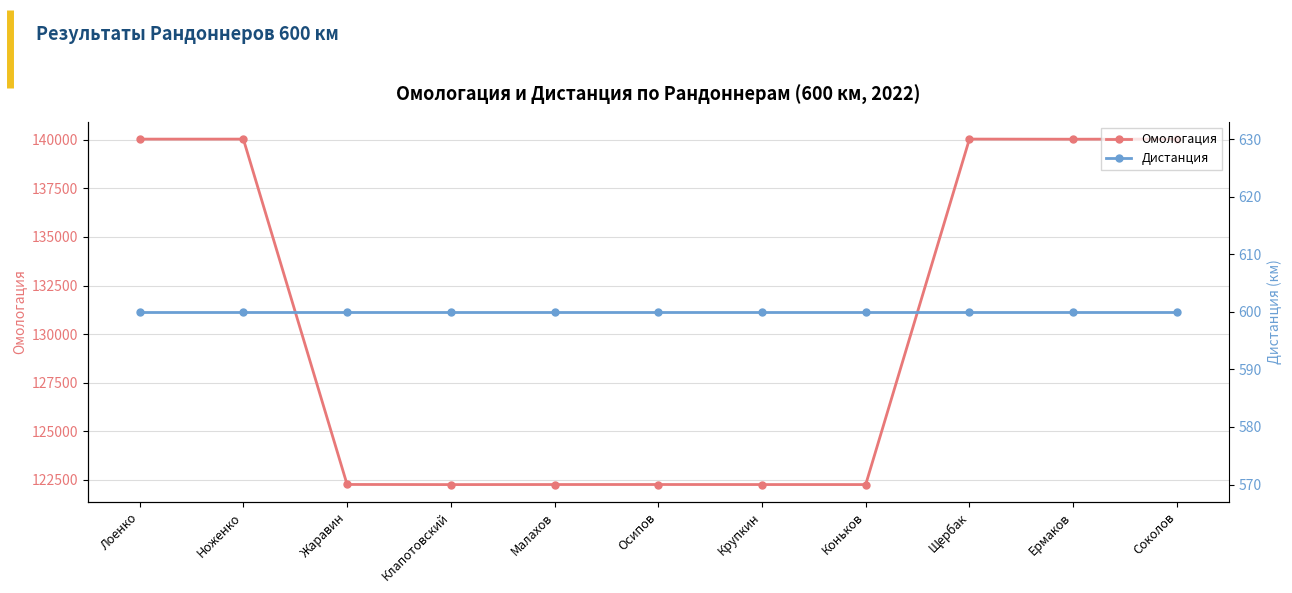

Count the number of data series in this chart.

2